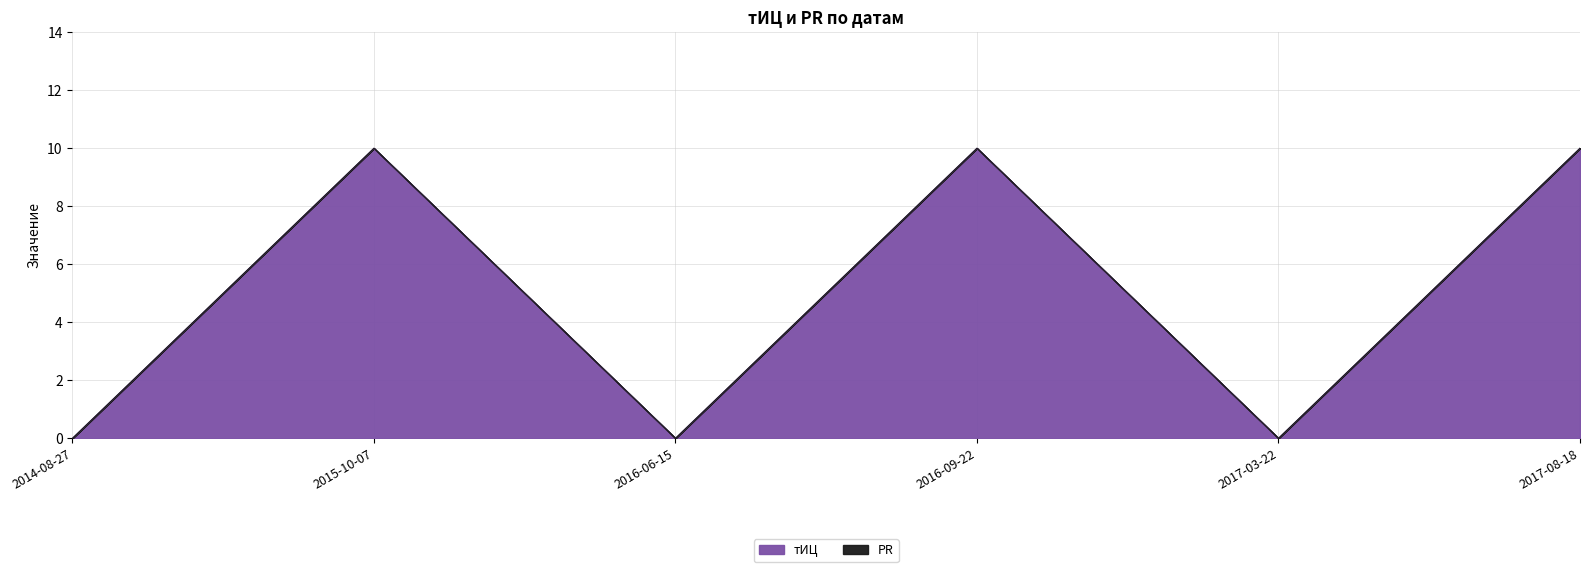

At which category does the chart reach its peak across all series?

2015-10-07